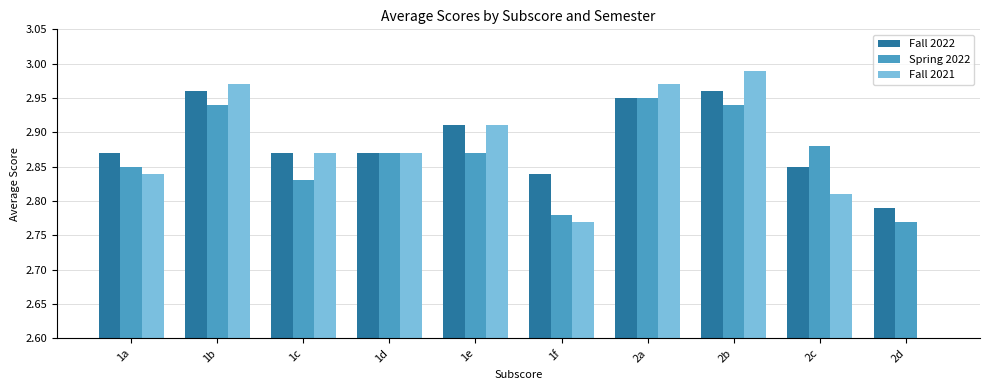

What is the approximate value of Fall 2022 at 1e?

2.9